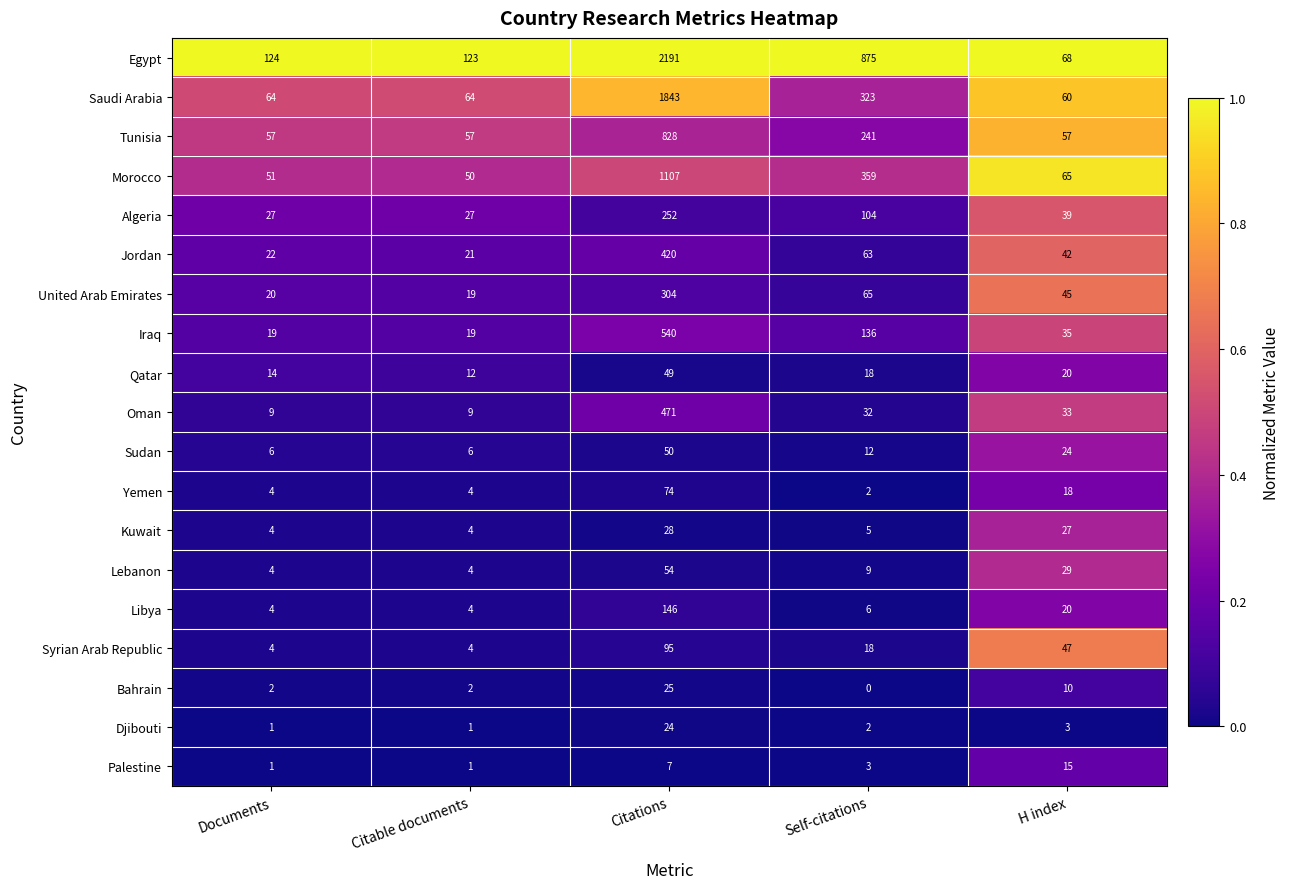

Is it true that Jordan equals 42 at H index?

True